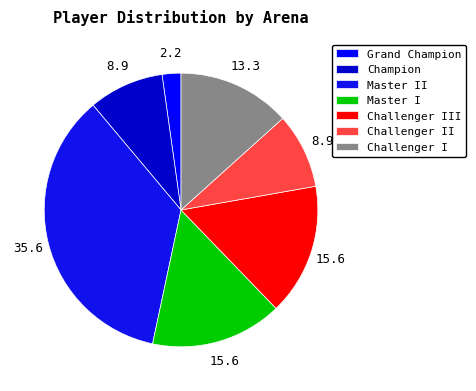

Which slice is the smallest?

Grand Champion